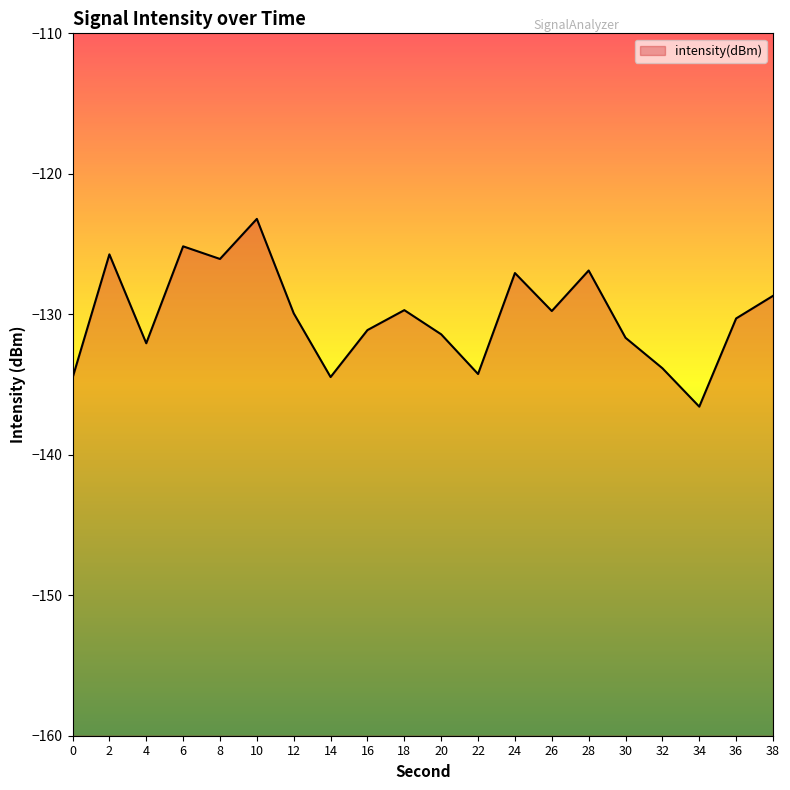

What is the sum of all values?

-2602.4